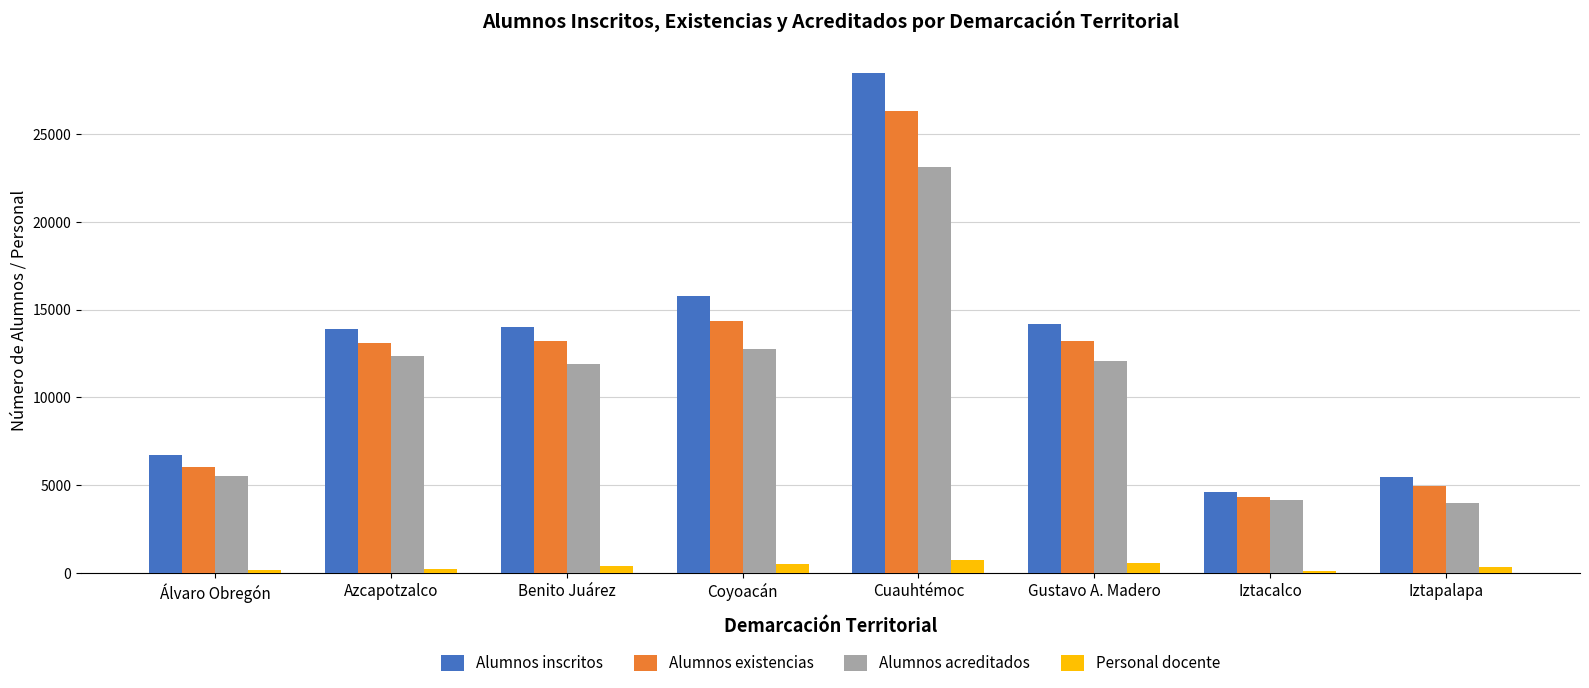

What is the average value of the Alumnos inscritos series?

12885